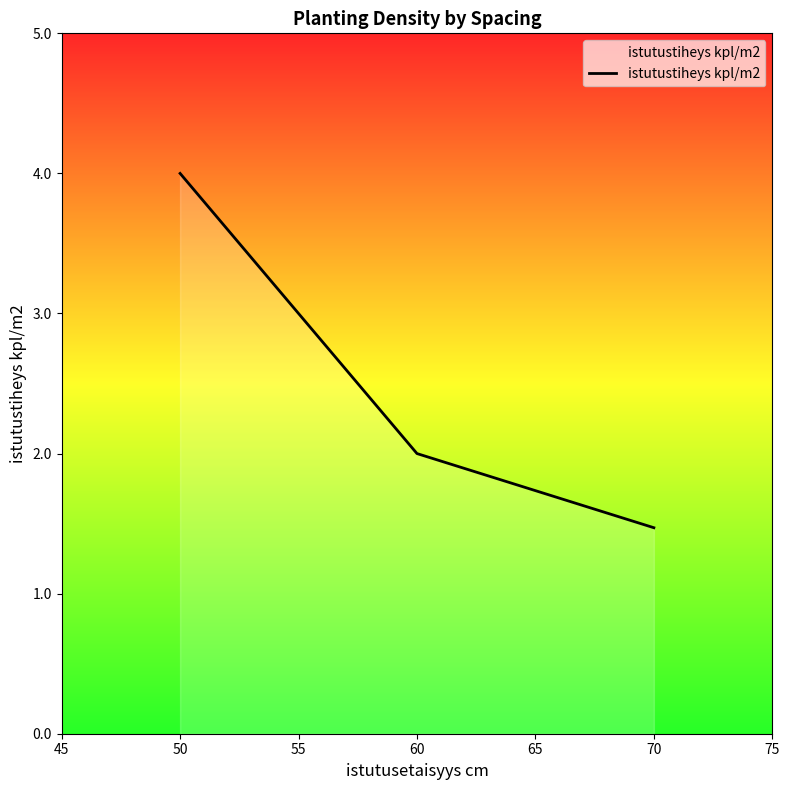

At which label does the data first exceed 2?

50